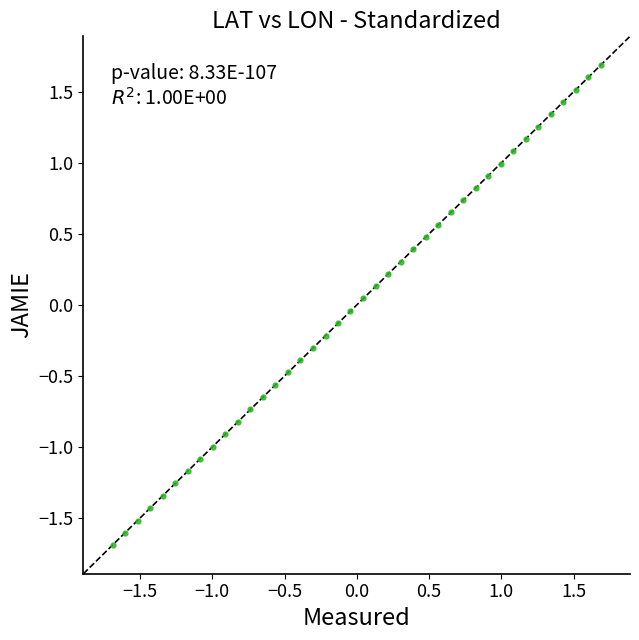

What is the range of X values (max minus min)?

3.4